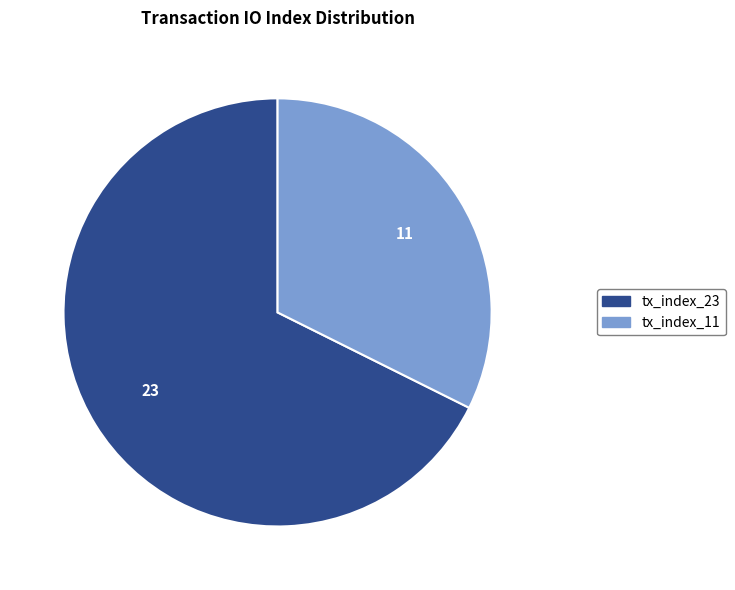

Do tx_index_11 and tx_index_23 together represent more than half of the pie?

Yes